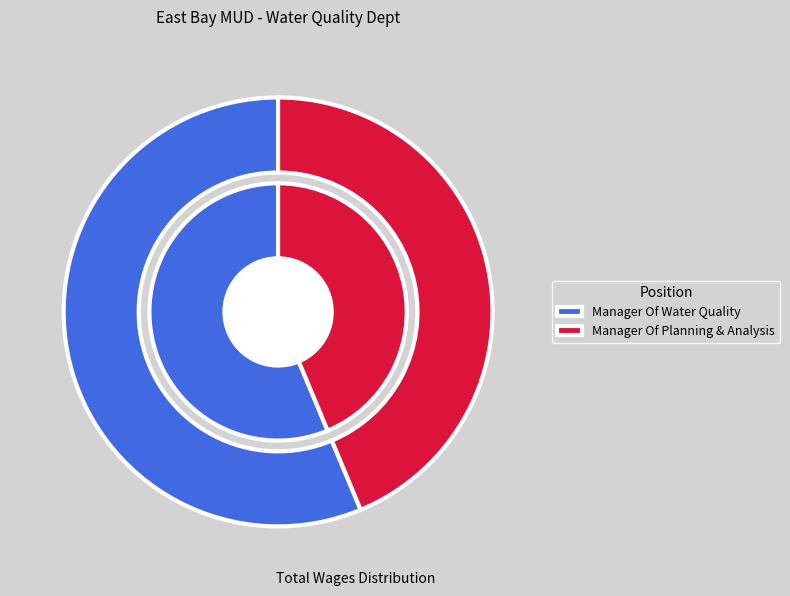

Is there any slice that represents more than half of the pie?

Yes